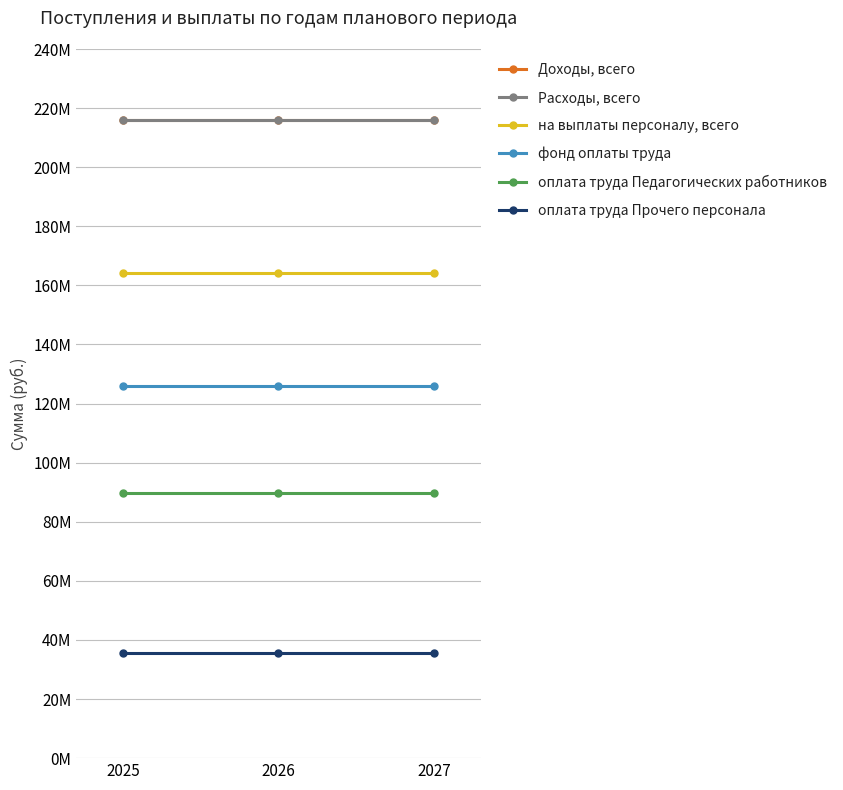

Does the chart have visible grid lines?

Yes